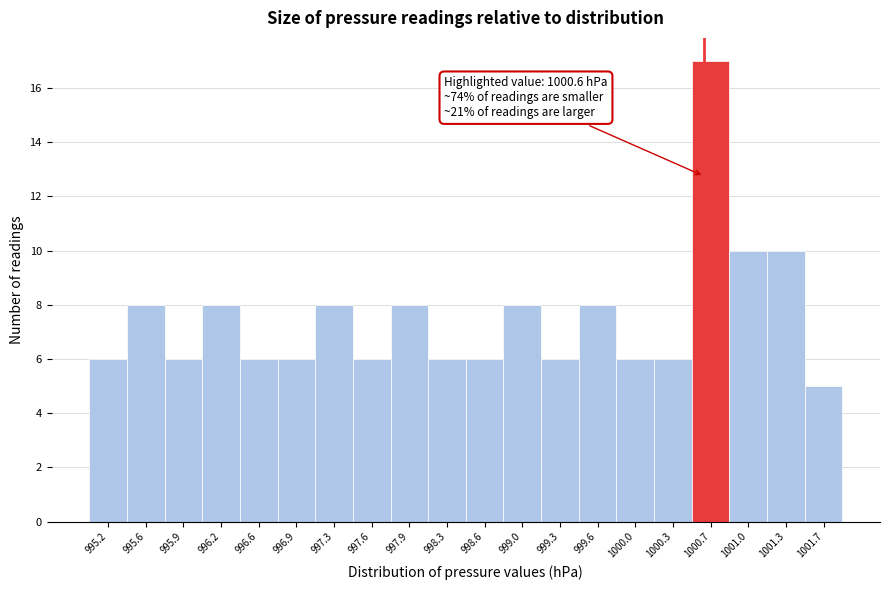

Over which range of the x-axis is the bar tallest?

1000.49 to 1000.83